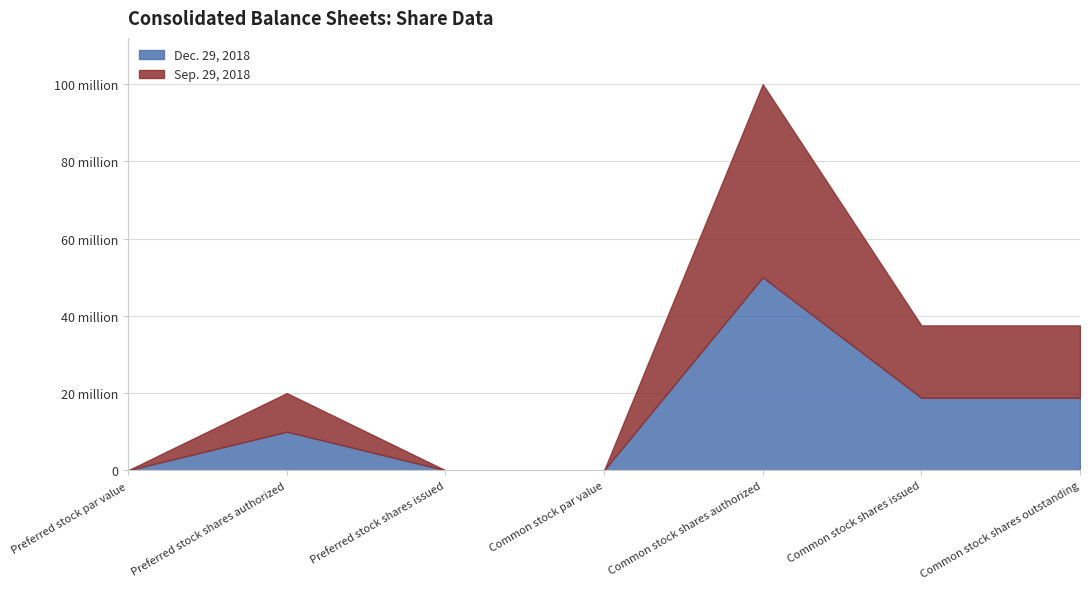

Does the chart have visible grid lines?

Yes